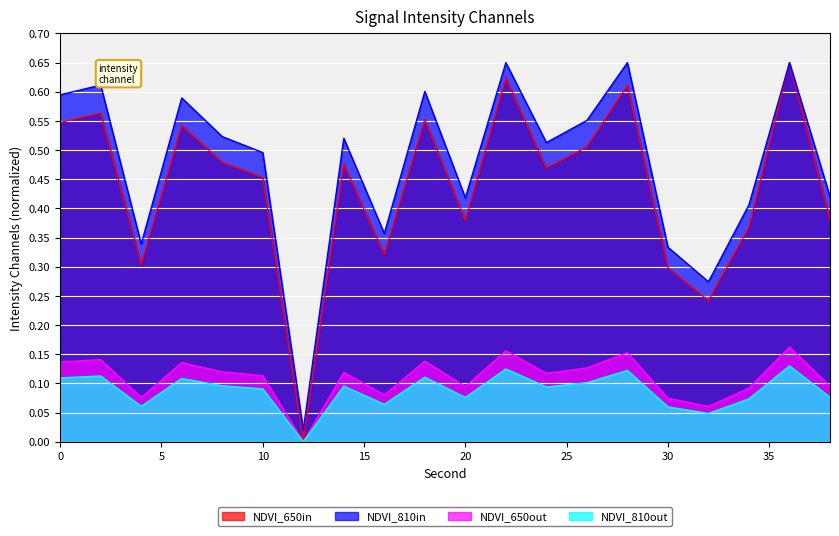

At which category does the data reach its first local peak?

2